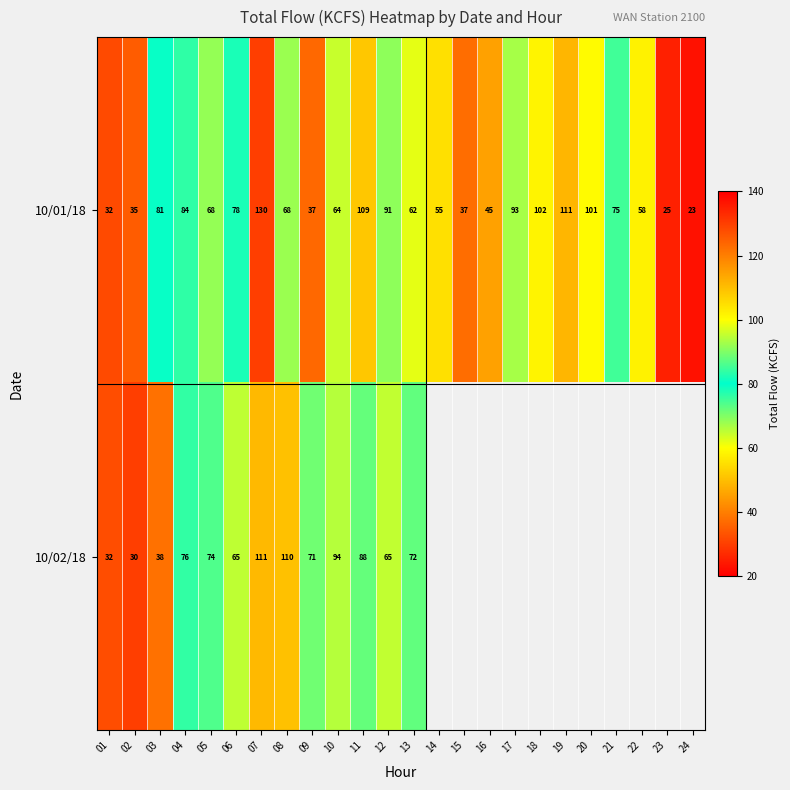

The value of 10/02/18 at 13 is 21.1. True or false?

False